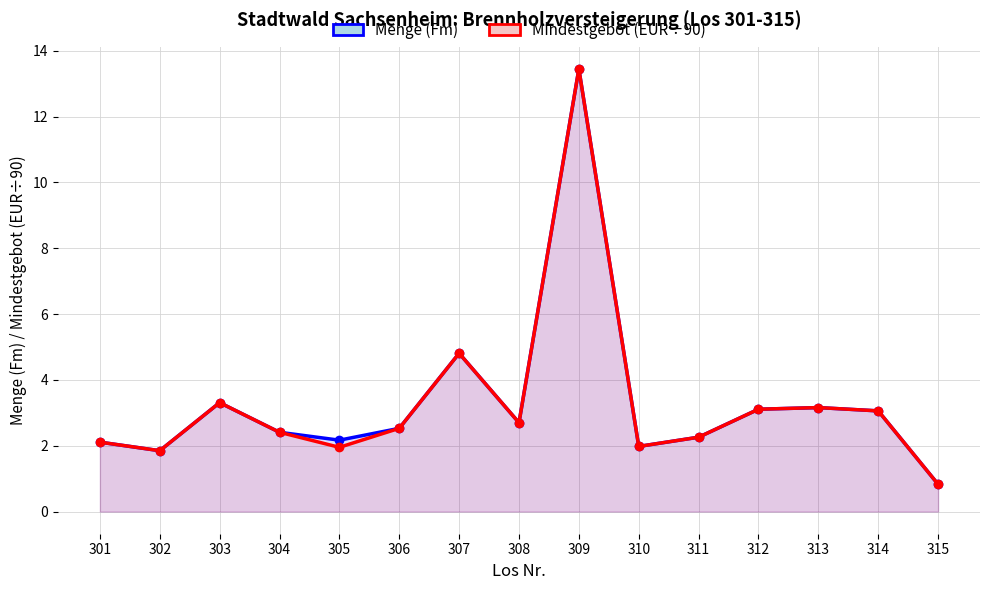

How many intersections are there between Menge (Fm) and Mindestgebot (EUR/90)?

1